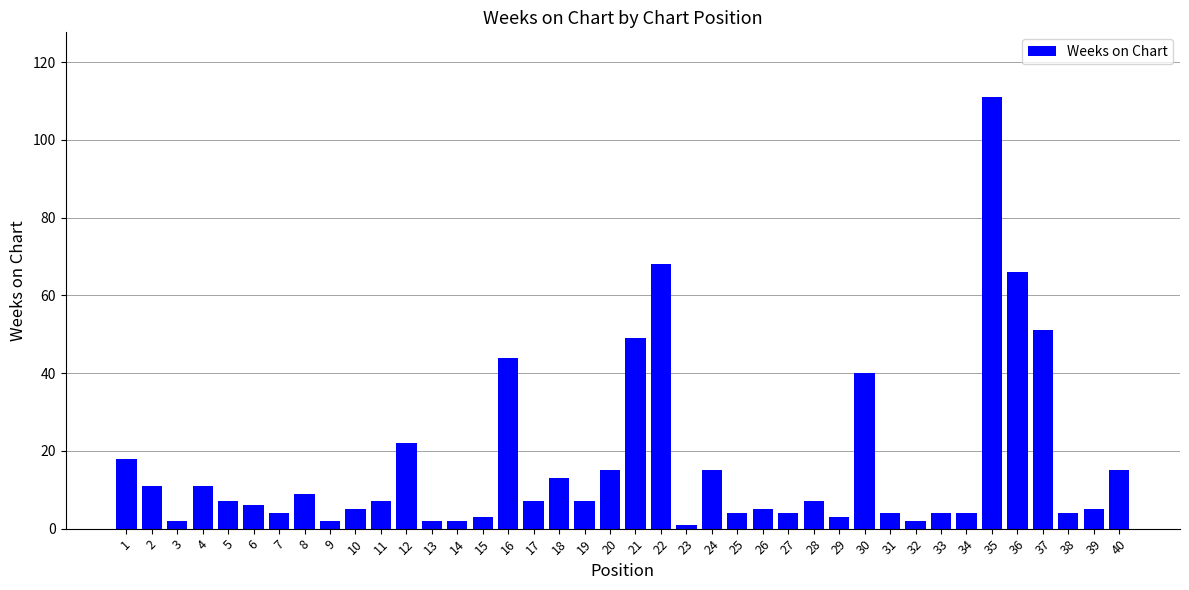

What is the greatest value displayed?

111